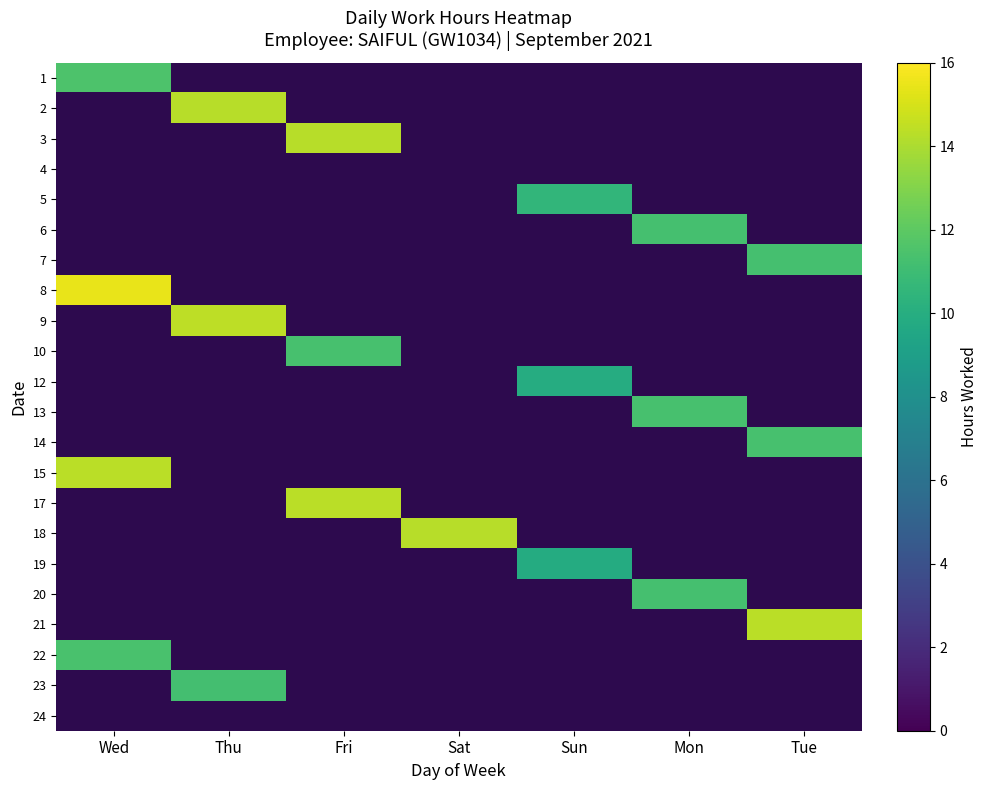

How many positive values does the 19 series have?

1